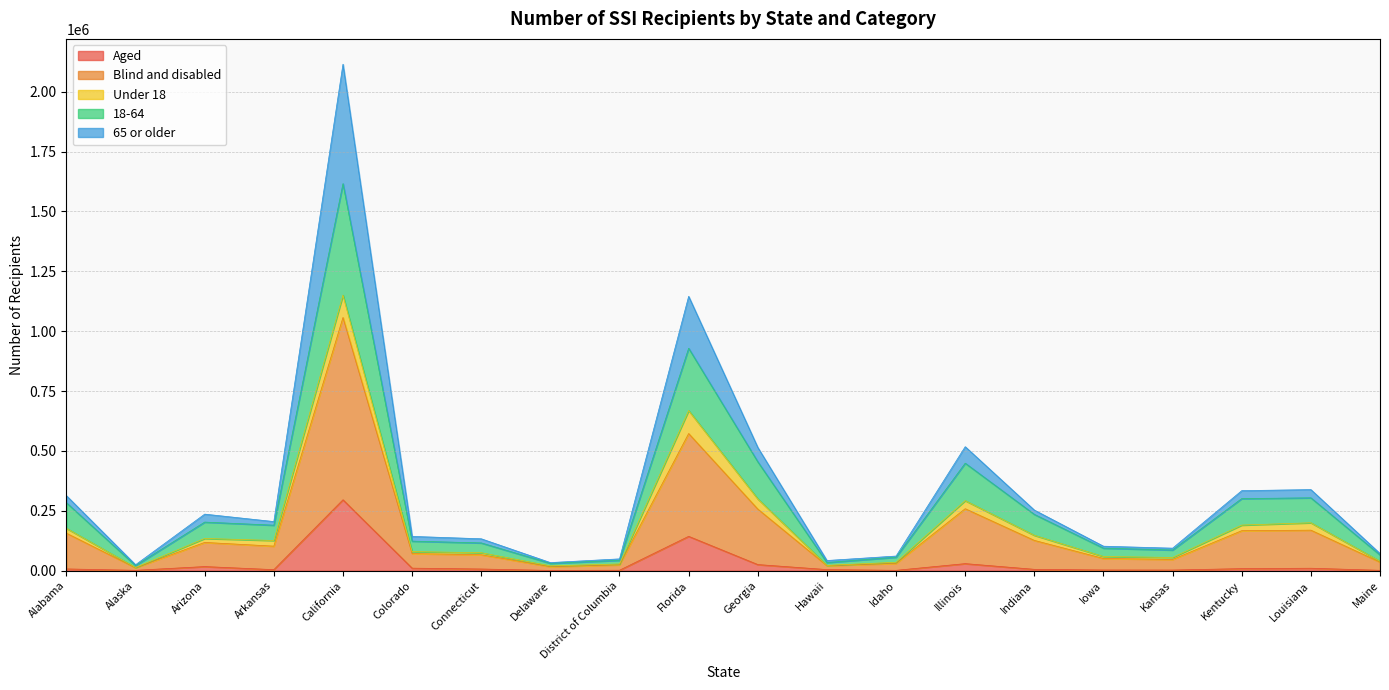

What are all the series names shown in the legend?

Aged, Blind and disabled, Under 18, 18-64, 65 or older